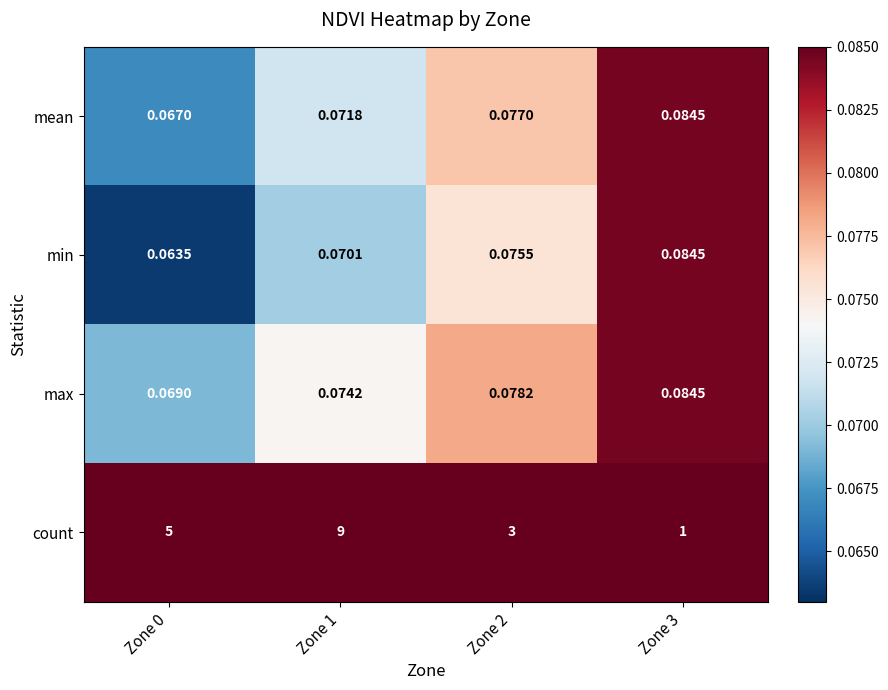

At which category is the sum across all series the highest?

Zone 1